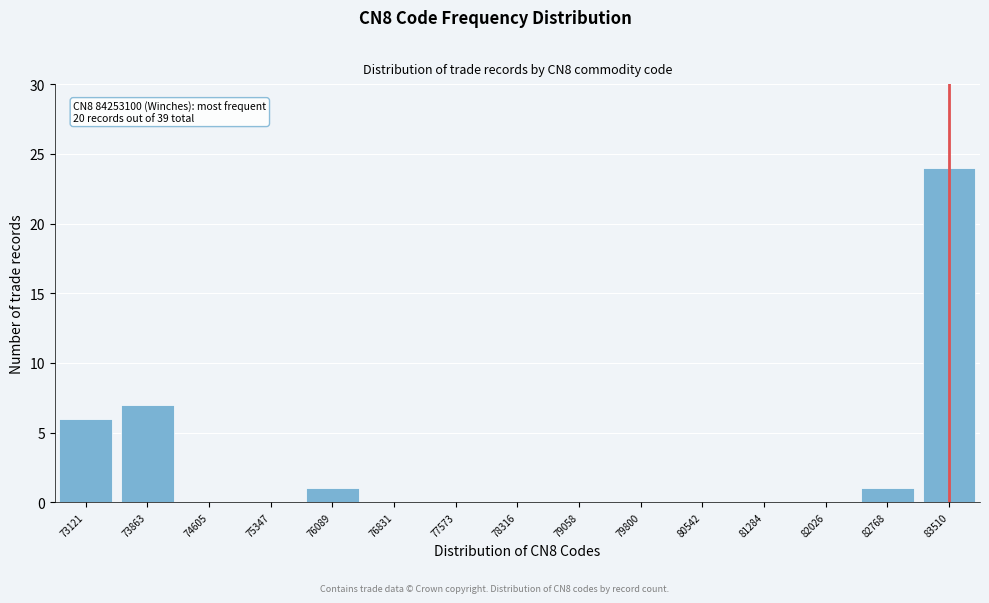

Reading left to right, what are all the values shown in this chart?

73121=6	73863=7	74605=0	75347=0	76089=1	76831=0	77573=0	78316=0	79058=0	79800=0	80542=0	81284=0	82026=0	82768=1	83510=24